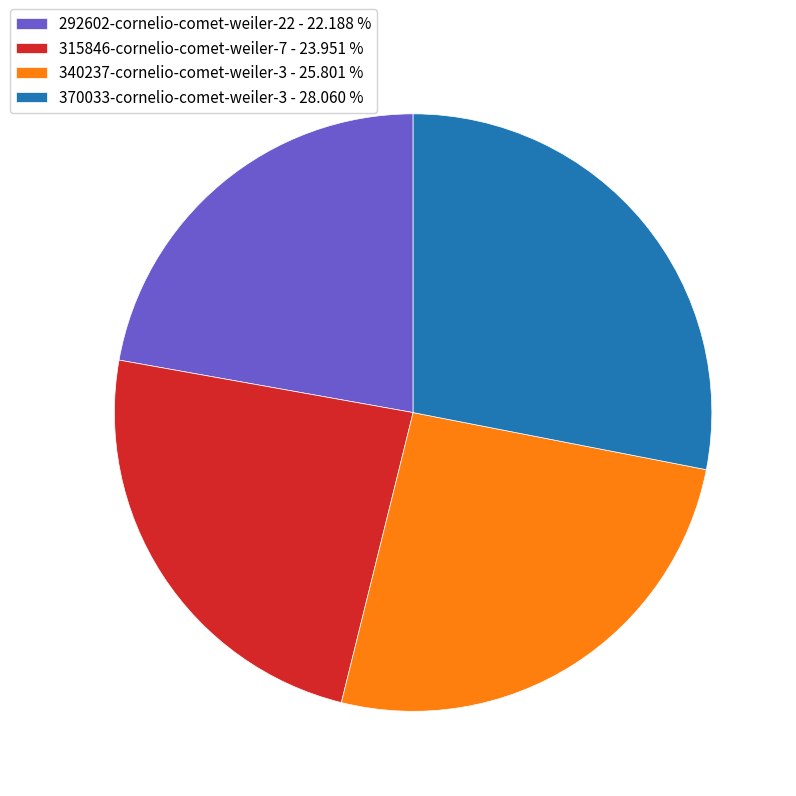

Is 340237-cornelio-comet-weiler-3 the majority of the pie?

No